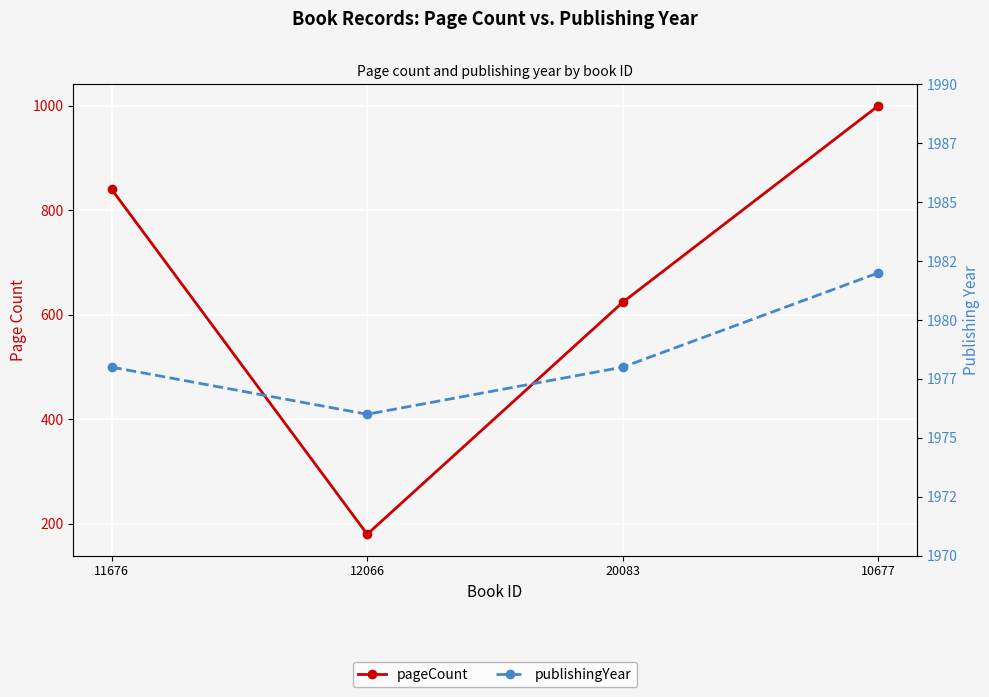

True or false: pageCount has more than 2 points higher than both neighbors.

False